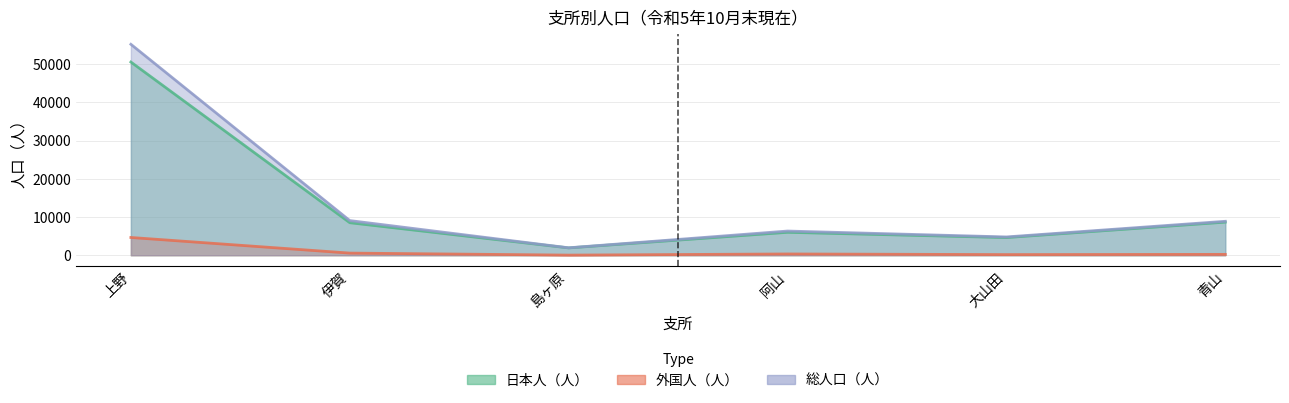

Which category has the lowest value in the 総人口（人） series?

島ヶ原